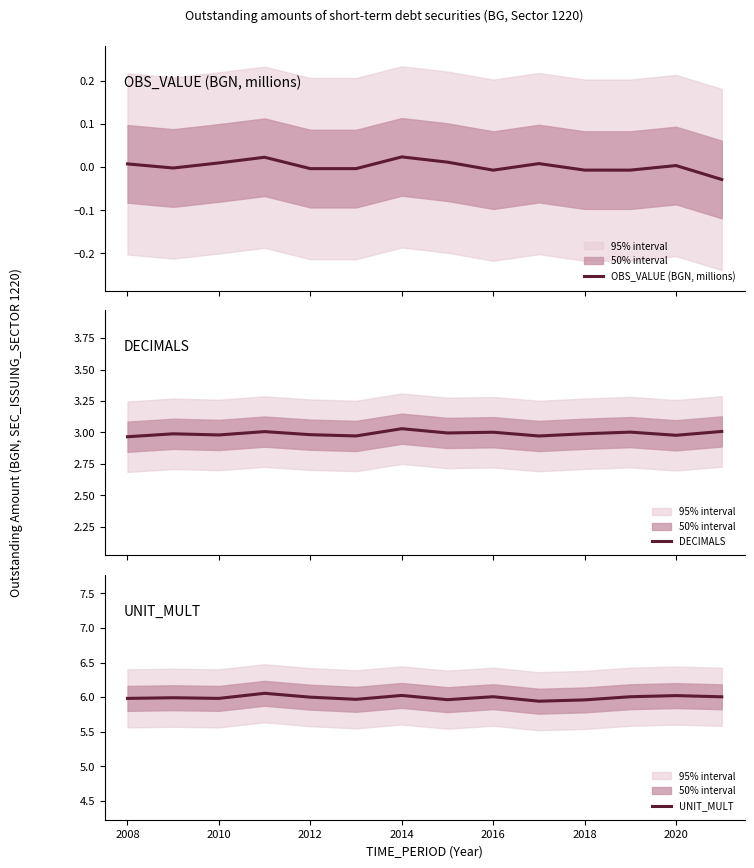

Reading right to left, extract all data points from this chart.

OBS_VALUE (BGN, millions): -0.0	0.0	-0.0	-0.0	0.0	-0.0	0.0	0.0	-0.0	-0.0	0.0	0.0	-0.0	0.0
DECIMALS: 3.0	3.0	3.0	3.0	3.0	3.0	3.0	3.0	3.0	3.0	3.0	3.0	3.0	3.0
UNIT_MULT: 6.0	6.0	6.0	6.0	5.9	6.0	6.0	6.0	6.0	6.0	6.1	6.0	6.0	6.0